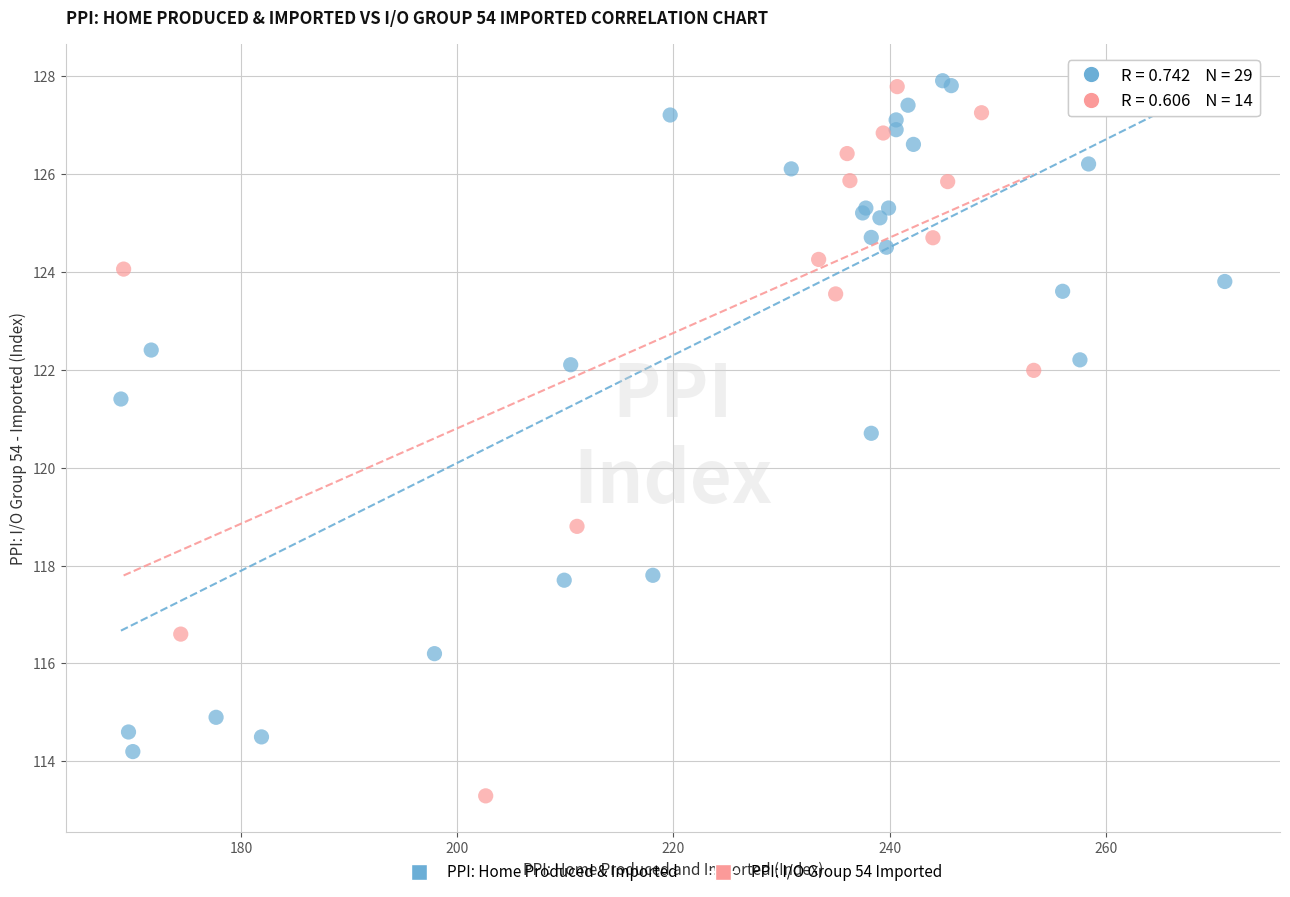

Which series reaches the minimum Y coordinate?

PPI: I/O Group 54 Imported